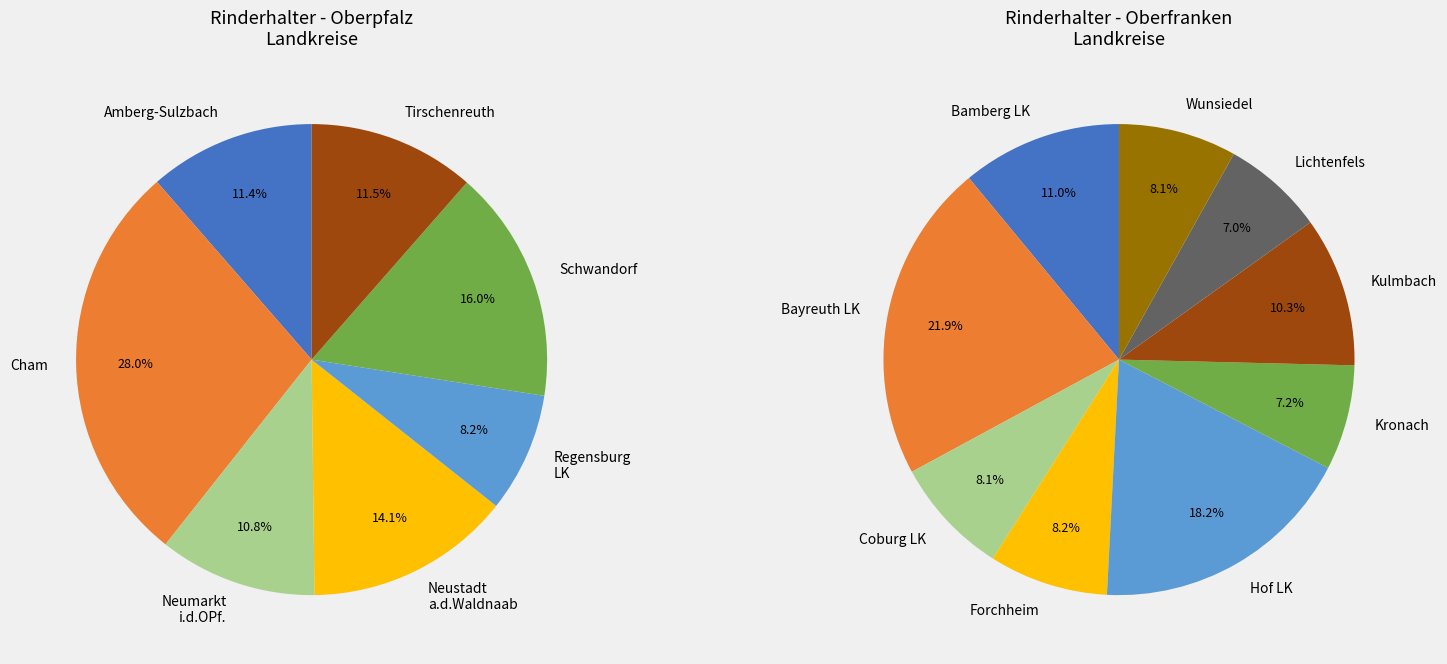

Does Amberg-Sulzbach account for over 50% of the chart?

No